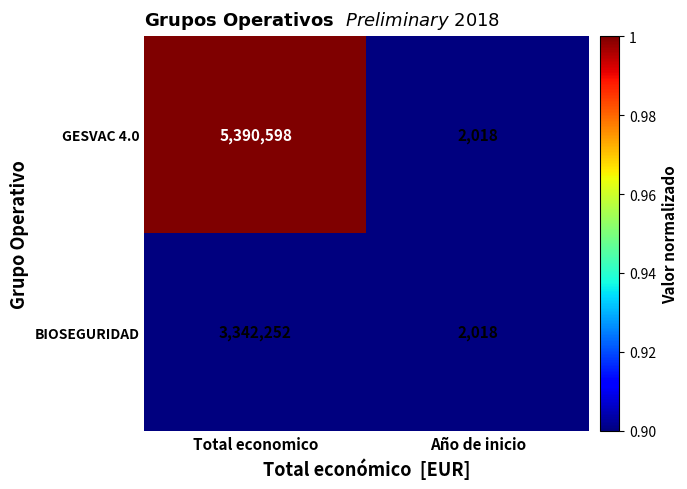

What is the minimum value shown in the chart?

2018